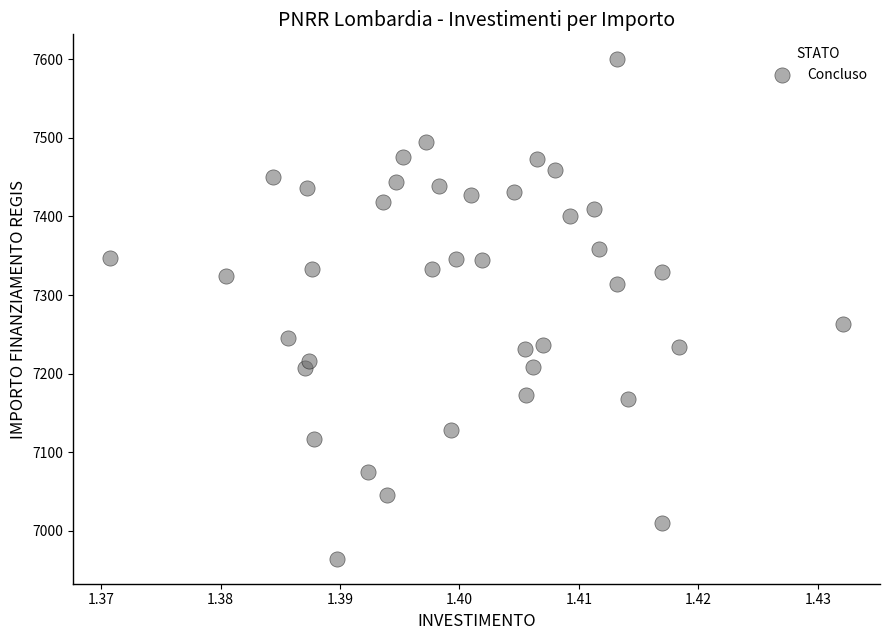

What is the range of Y values (max minus min)?

635.6